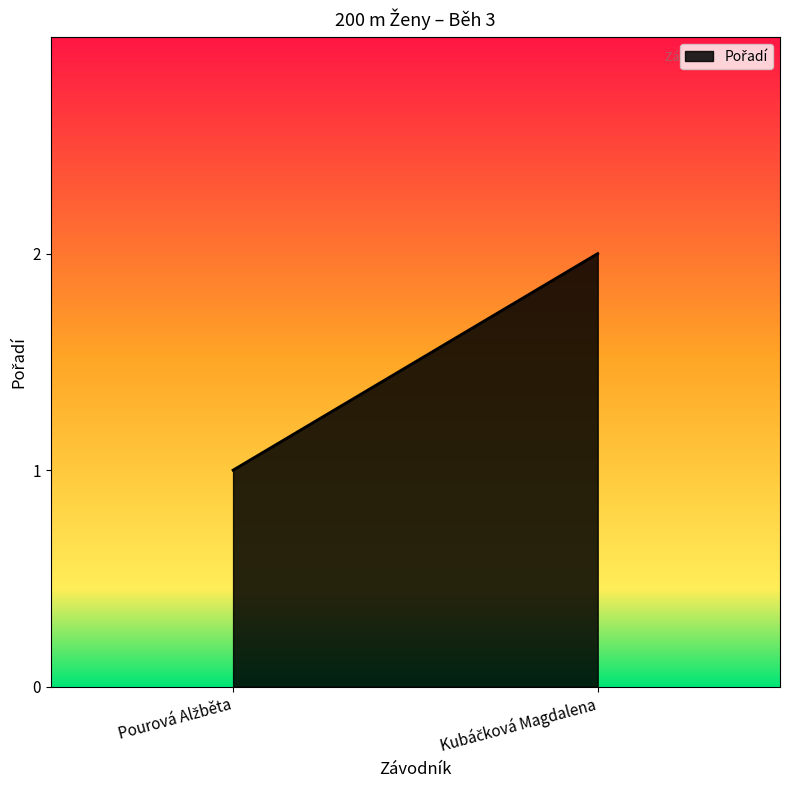

List the labels in order of value, smallest first.

Pourová Alžběta, Kubáčková Magdalena